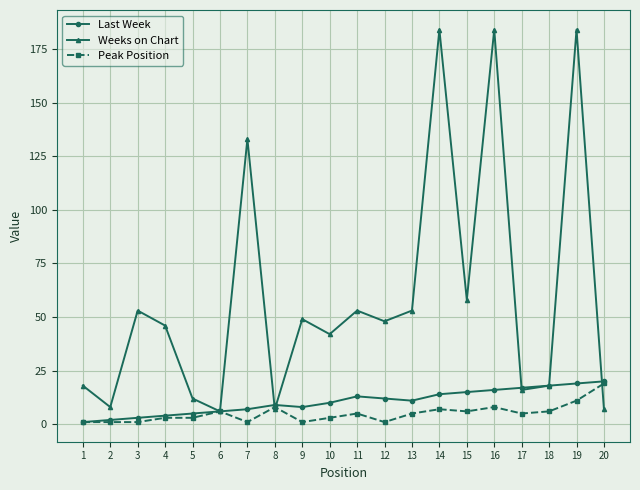

Which series changed the most between 7 and 17?

Weeks on Chart